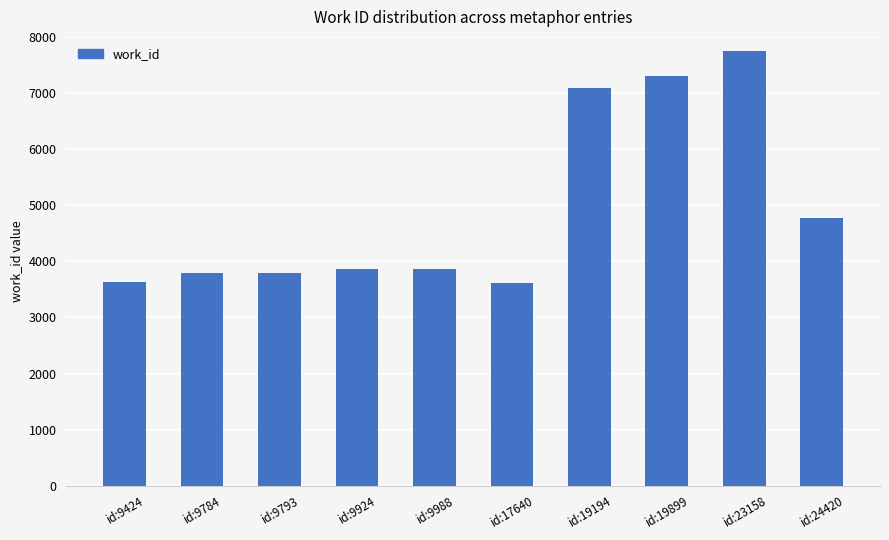

What is the minimum value shown in the chart?

3617